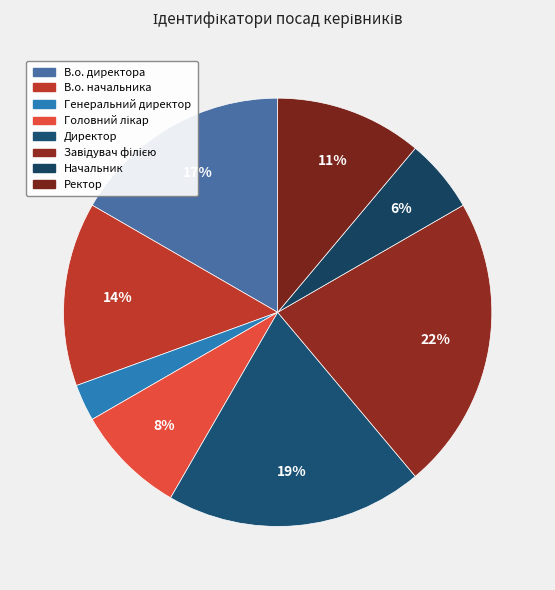

The В.о. директора slice represents 28% of the pie. True or false?

False